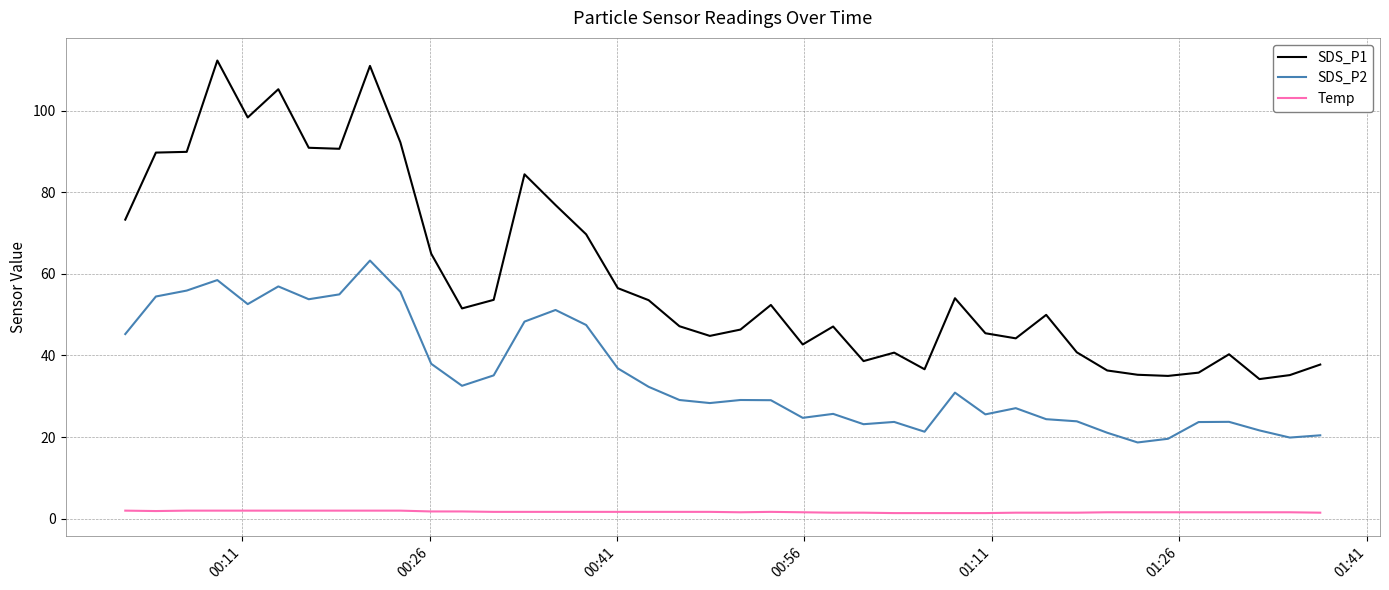

True or false: SDS_P1 and Temp intersect in this chart.

False